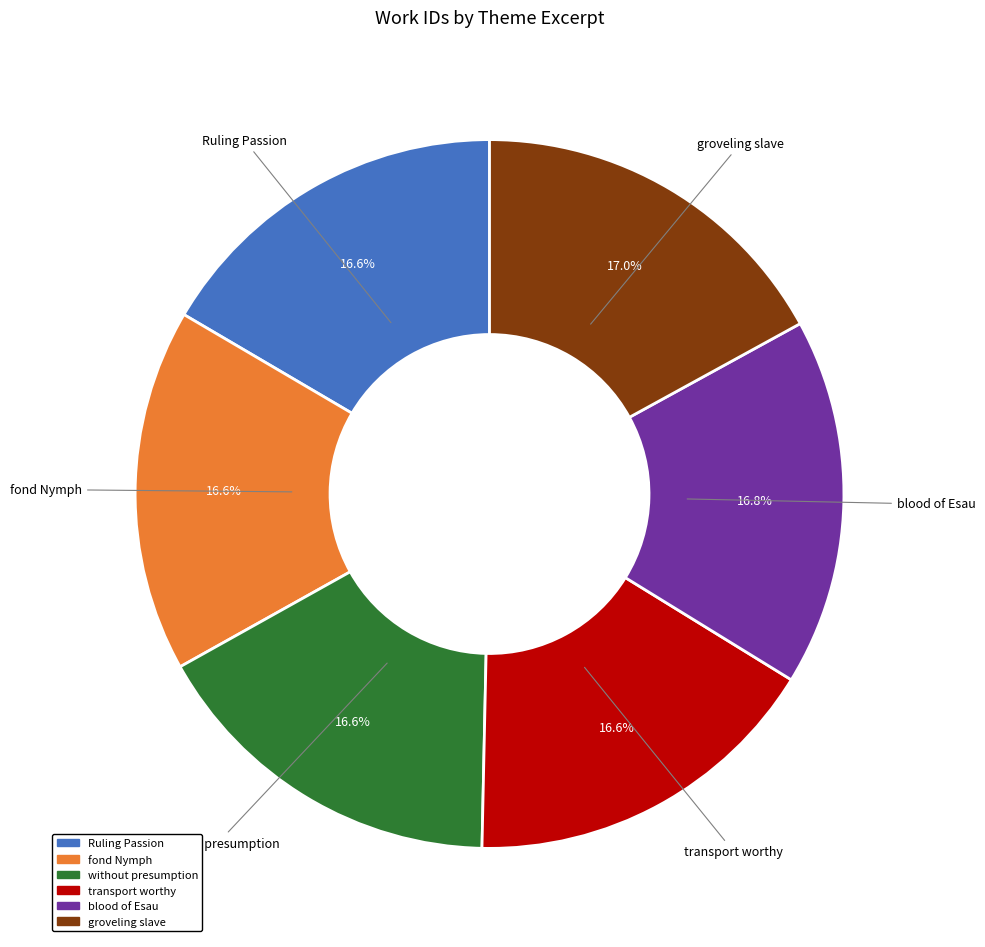

Does any single category account for the majority?

No